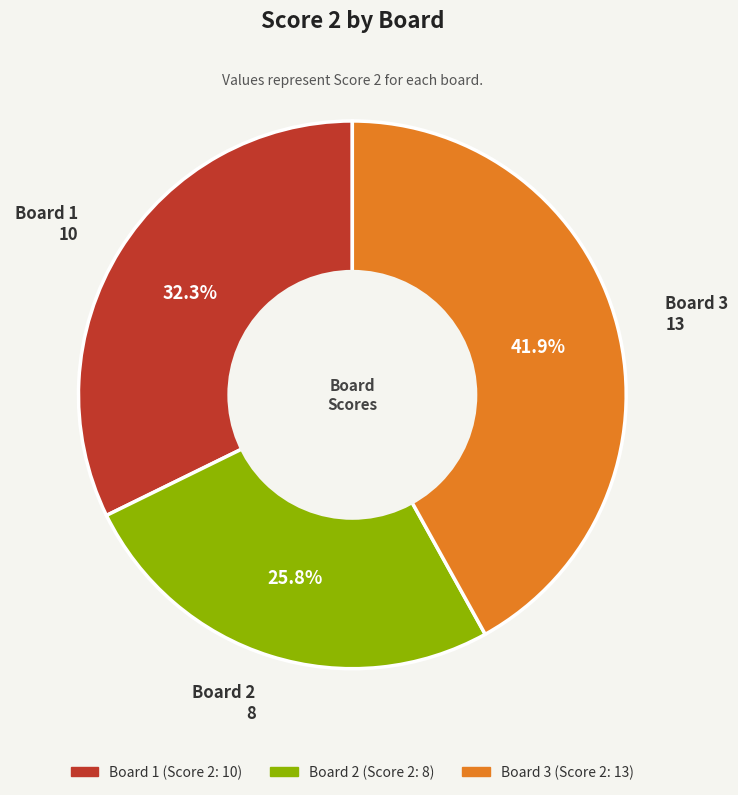

To the nearest percent, what is the difference between the Board 3 and Board 2 slice percentages?

16%